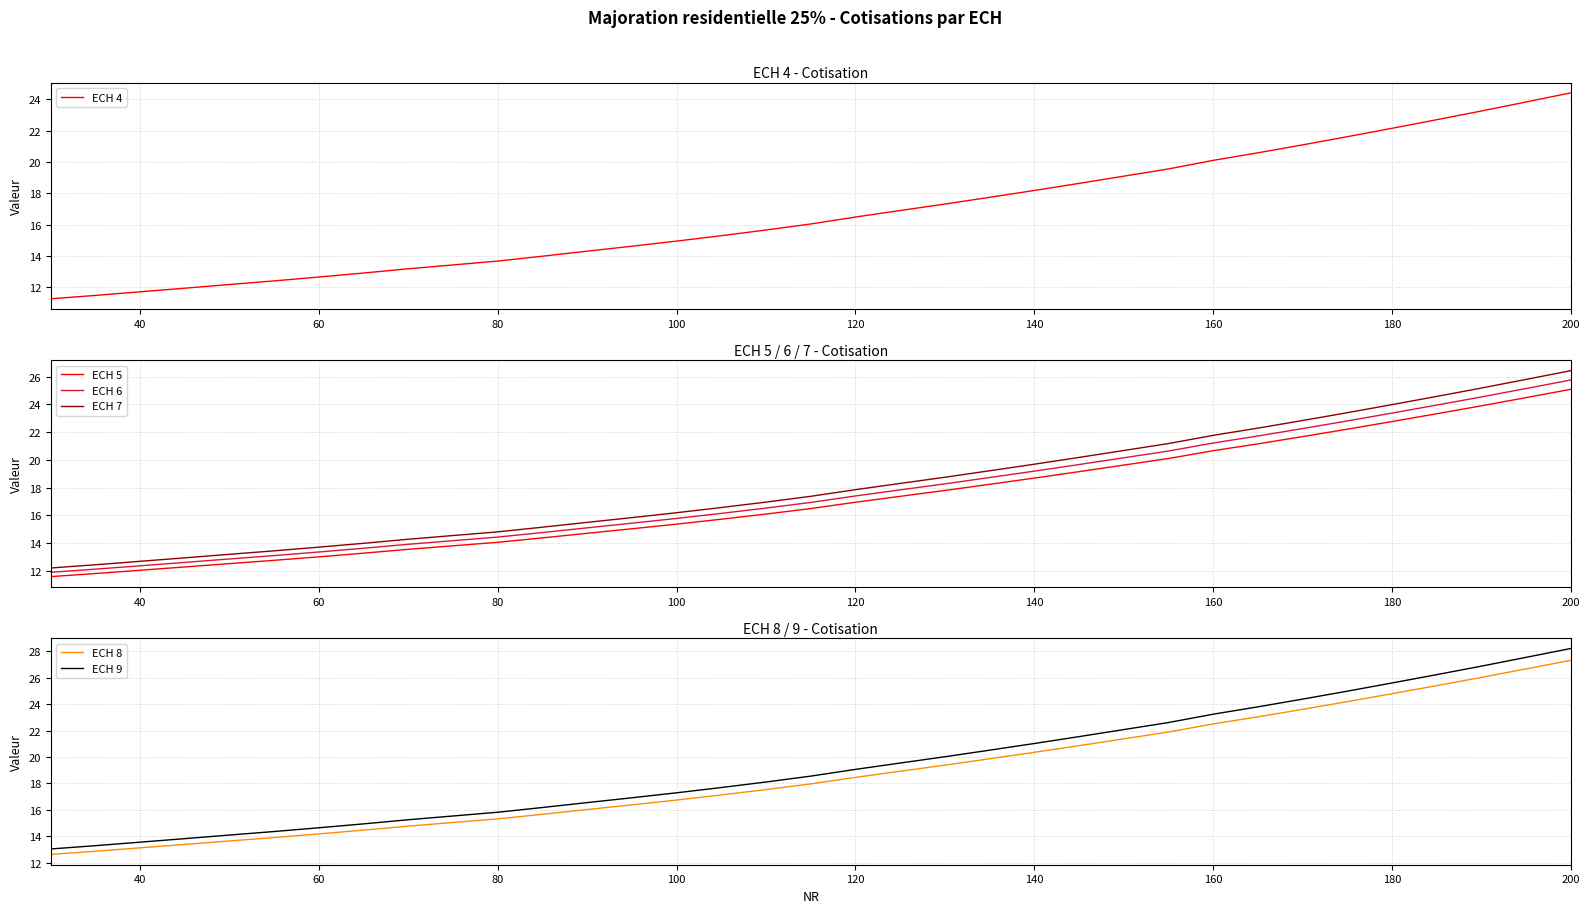

Rank the series by their average value, from highest to lowest.

ECH 9, ECH 8, ECH 7, ECH 6, ECH 5, ECH 4